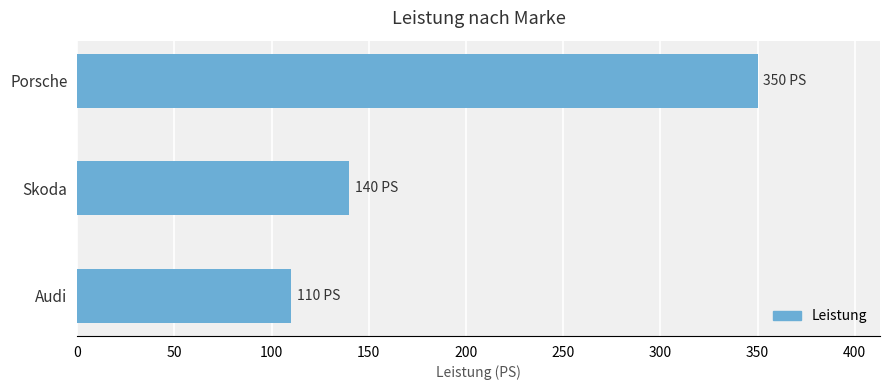

Where is the data nearest to the value 230?

Skoda